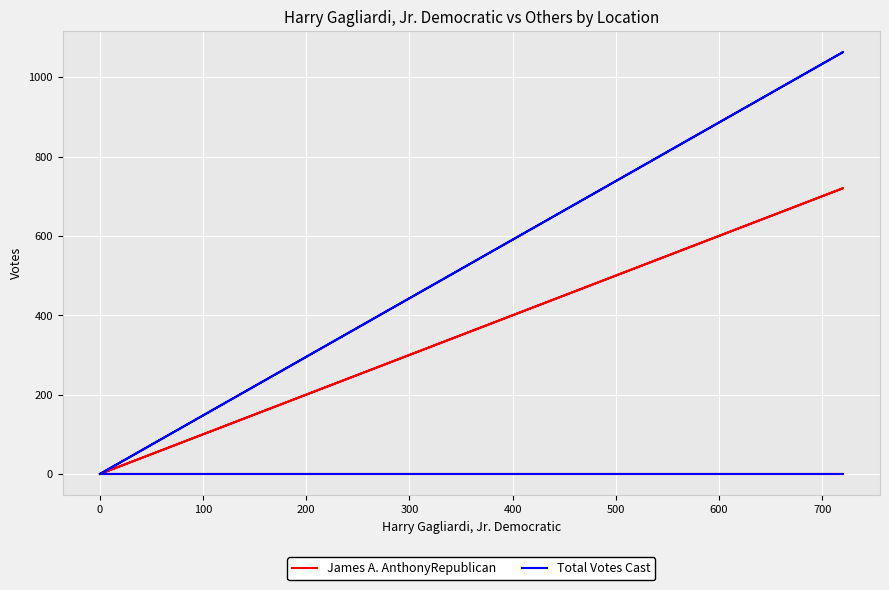

What are all the series names shown in the legend?

James A. AnthonyRepublican, Total Votes Cast